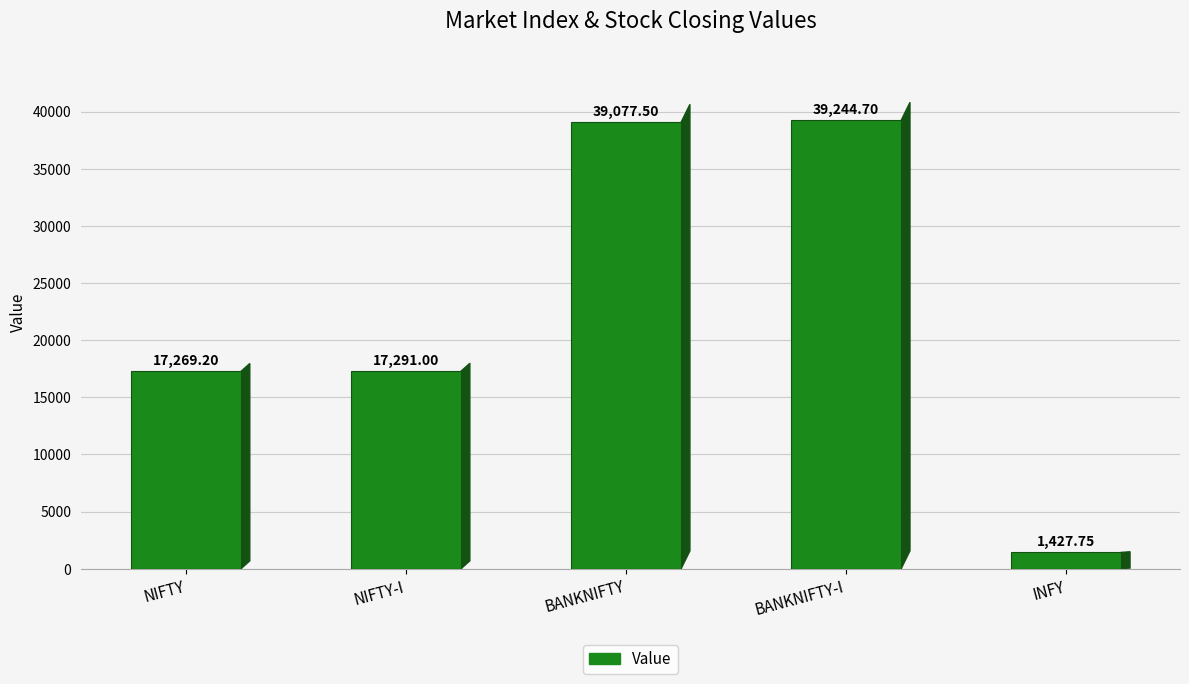

Reading left to right, list all the values displayed in this chart.

17269.2	17291.0	39077.5	39244.7	1427.8